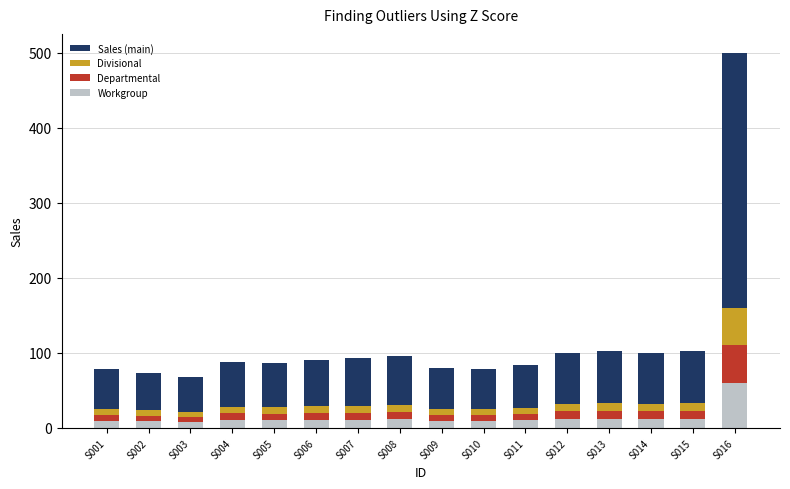

What is the average value of the Workgroup series?

13.7